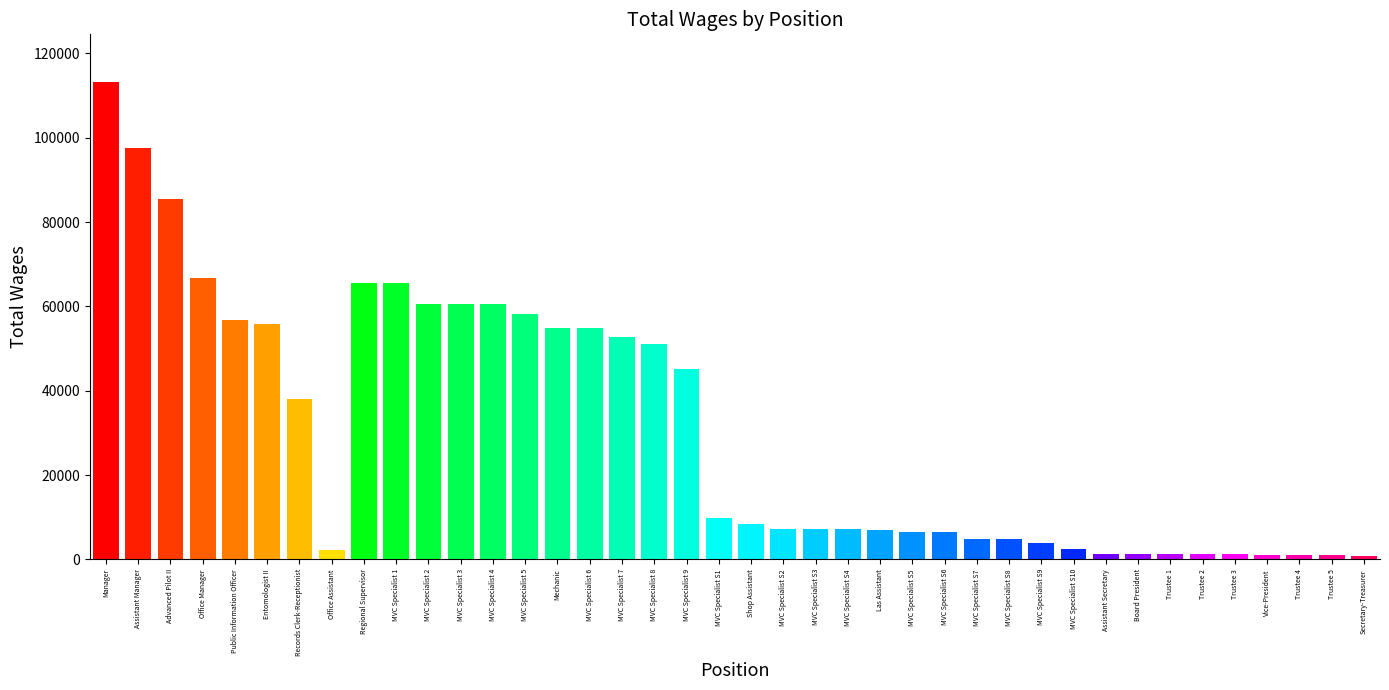

The chart shows a value of 66794 at Office Manager. True or false?

True